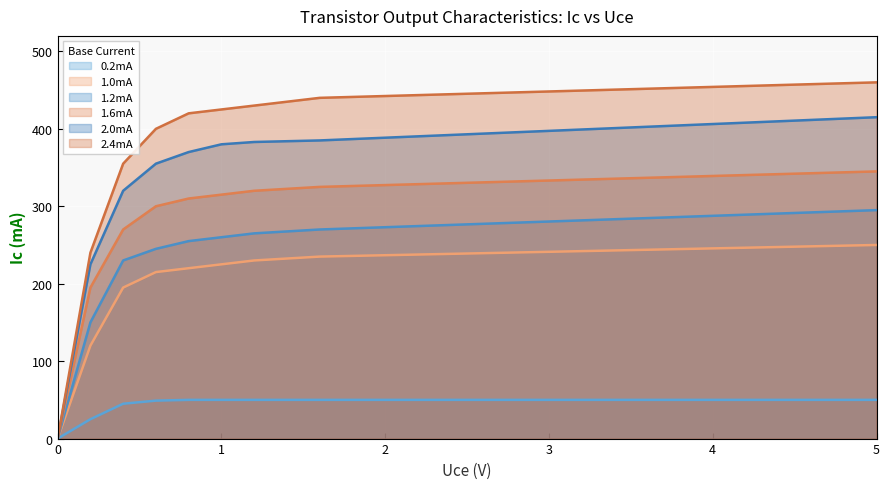

What is the spread (max minus min) of values at 0.4?

310